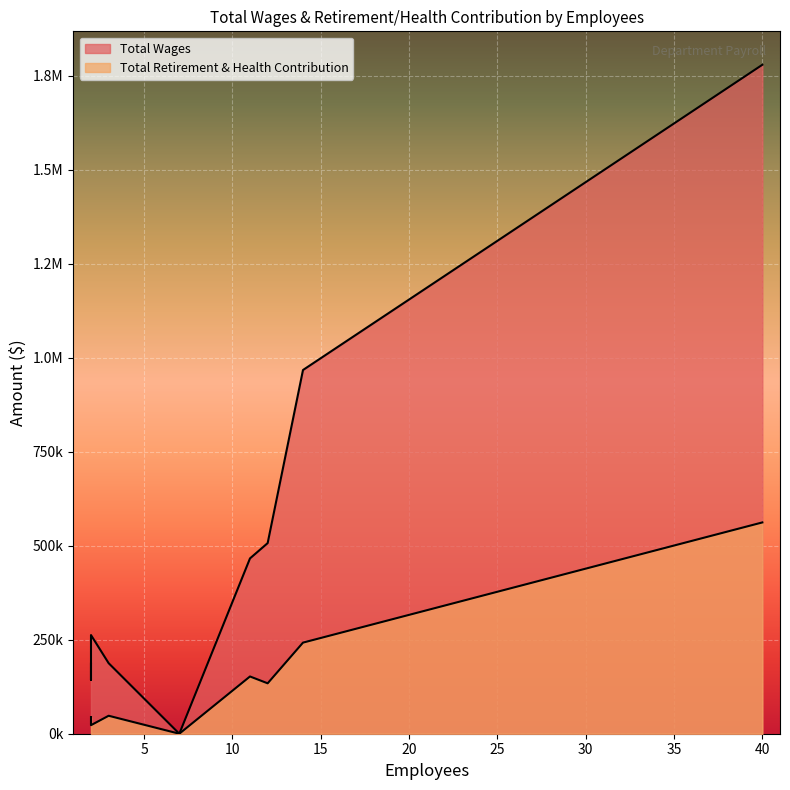

How many data points in Total Wages are above 262312?

4